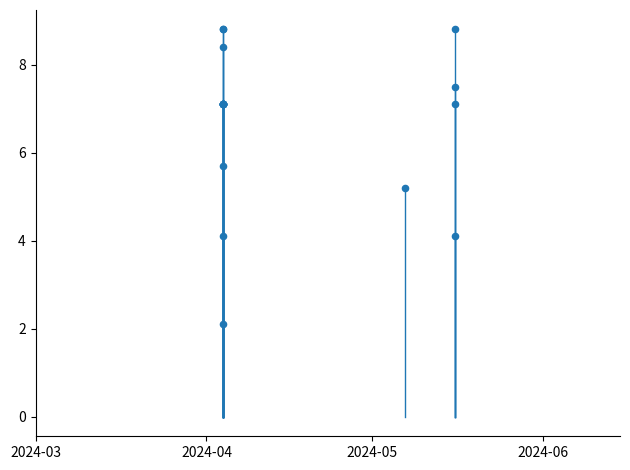

What Y value in the scatter plot is closest to 5?

5.2